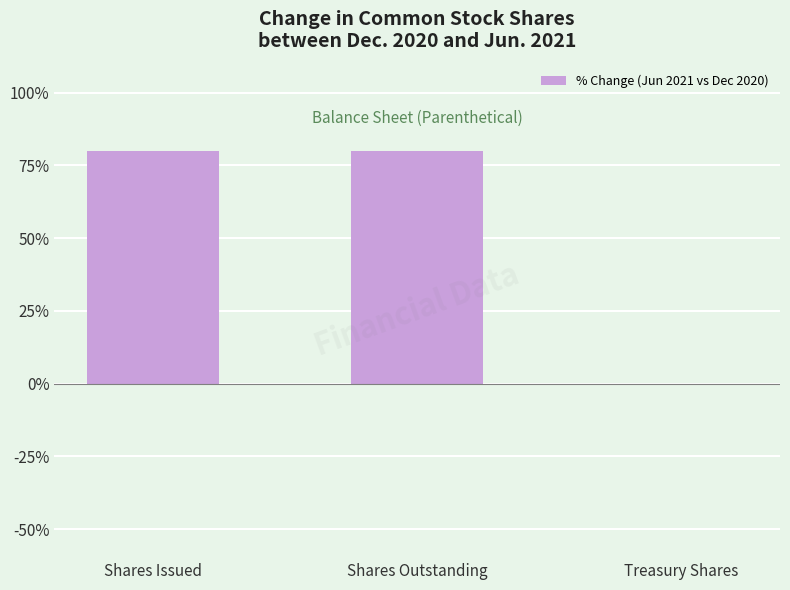

Which has a higher value, Shares Issued or Treasury Shares?

Shares Issued